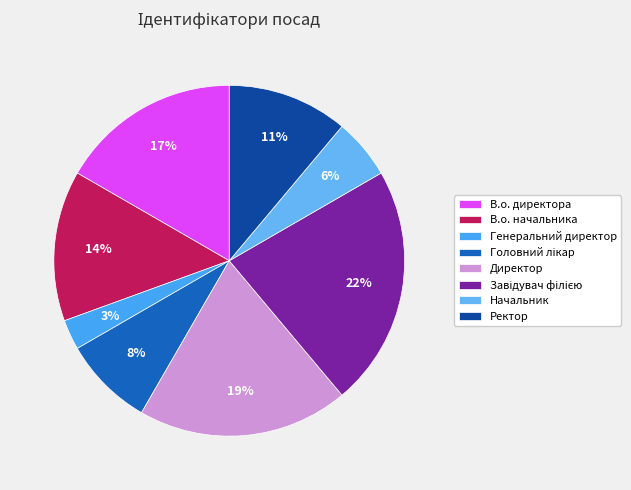

How many segments does this pie chart have?

8